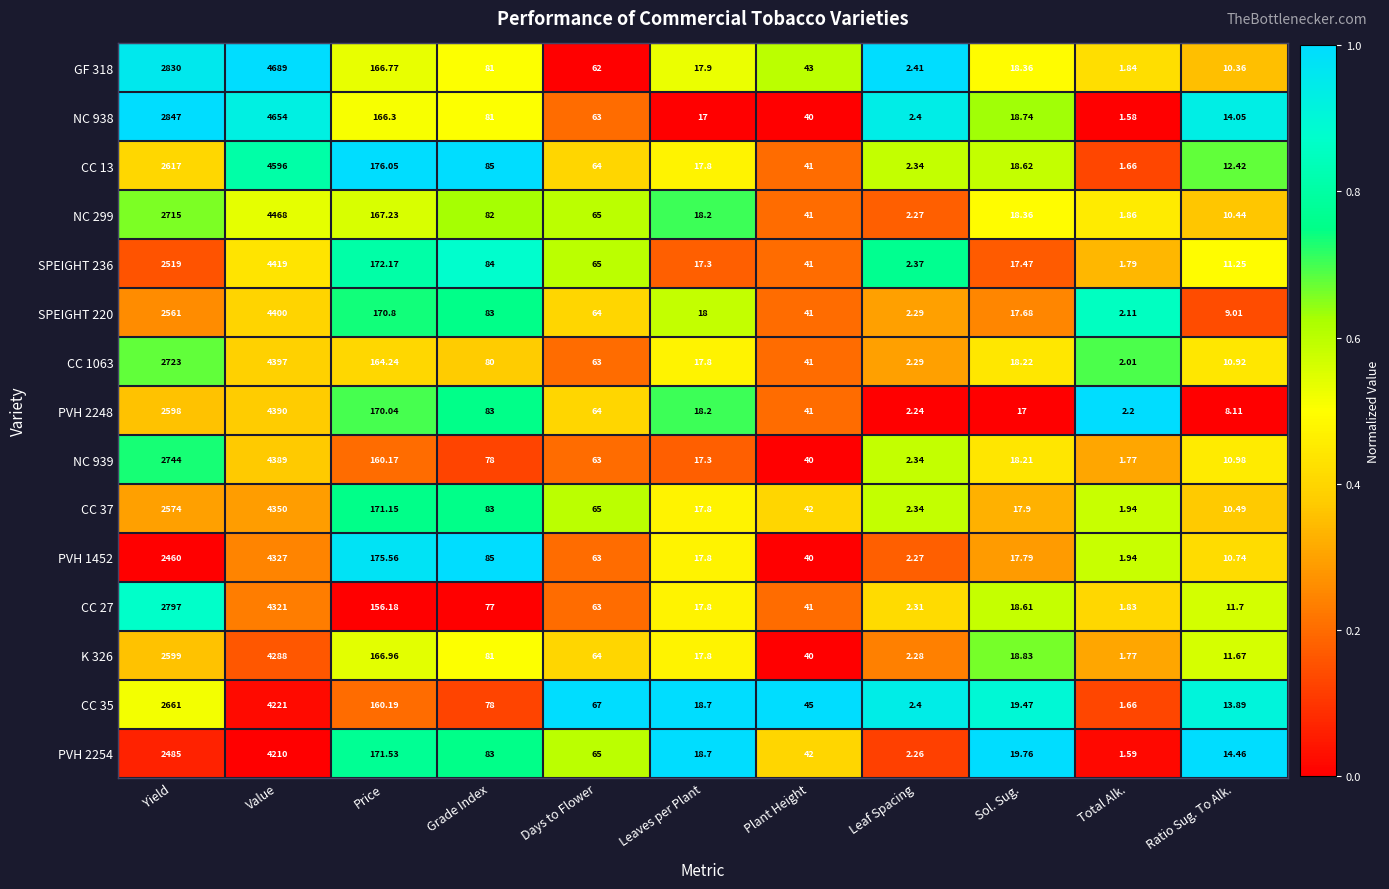

List the series in order of their peak value, highest first.

GF 318, NC 938, CC 13, NC 299, SPEIGHT 236, SPEIGHT 220, CC 1063, PVH 2248, NC 939, CC 37, PVH 1452, CC 27, K 326, CC 35, PVH 2254